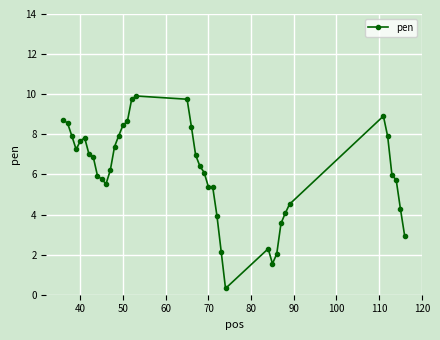

What is the greatest value displayed?

9.9